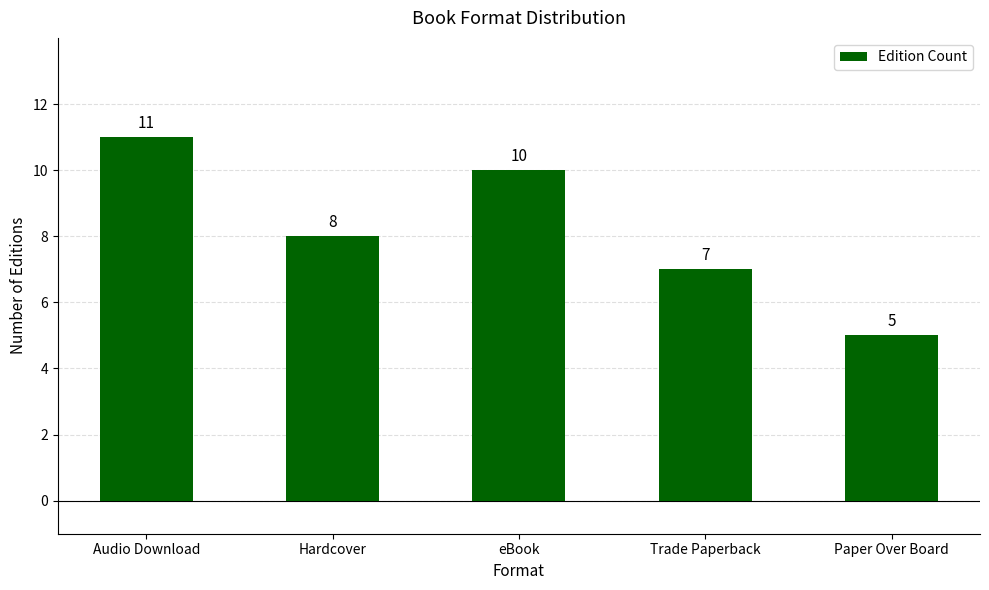

Rank the categories by value from lowest to highest.

Paper Over Board, Trade Paperback, Hardcover, eBook, Audio Download